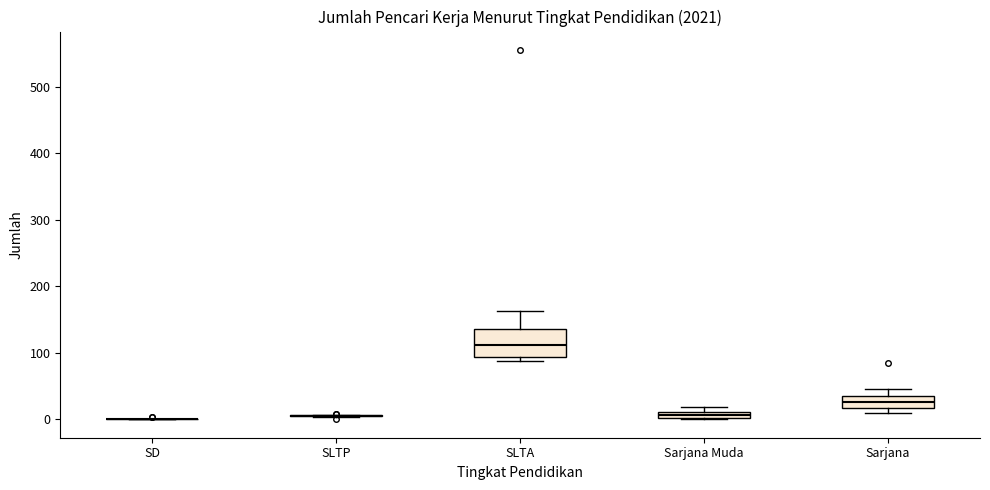

Which box is the tallest, from its lower edge to its upper edge?

SLTA